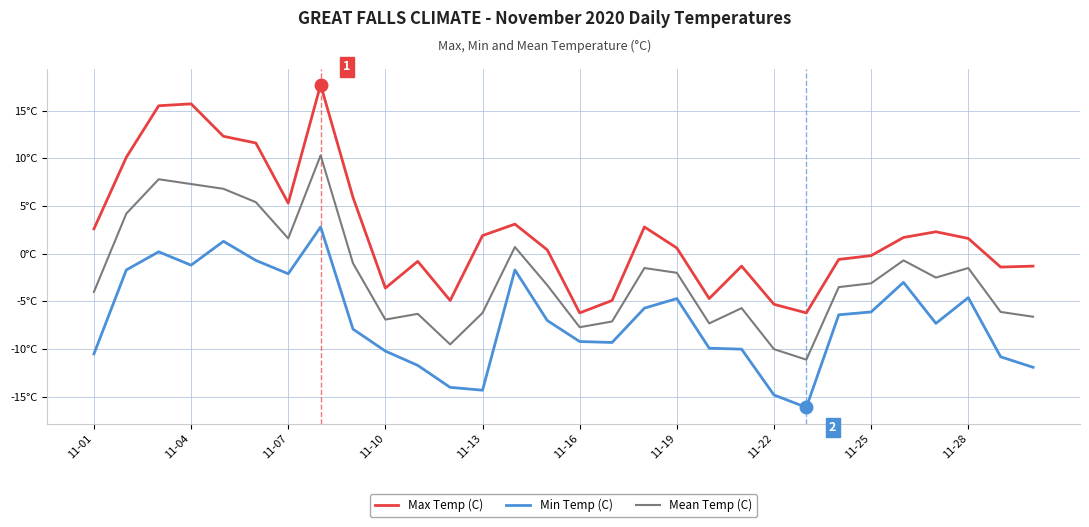

Does the chart have visible grid lines?

Yes